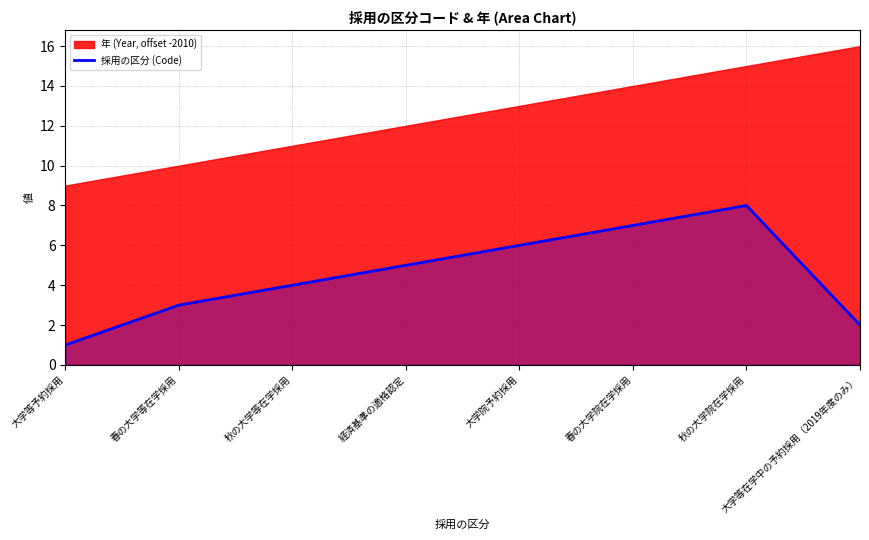

List the labels in order of value, smallest first.

大学等予約採用, 大学等在学中の予約採用（2019年度のみ）, 春の大学等在学採用, 秋の大学等在学採用, 経済基準の適格認定, 大学院予約採用, 春の大学院在学採用, 秋の大学院在学採用